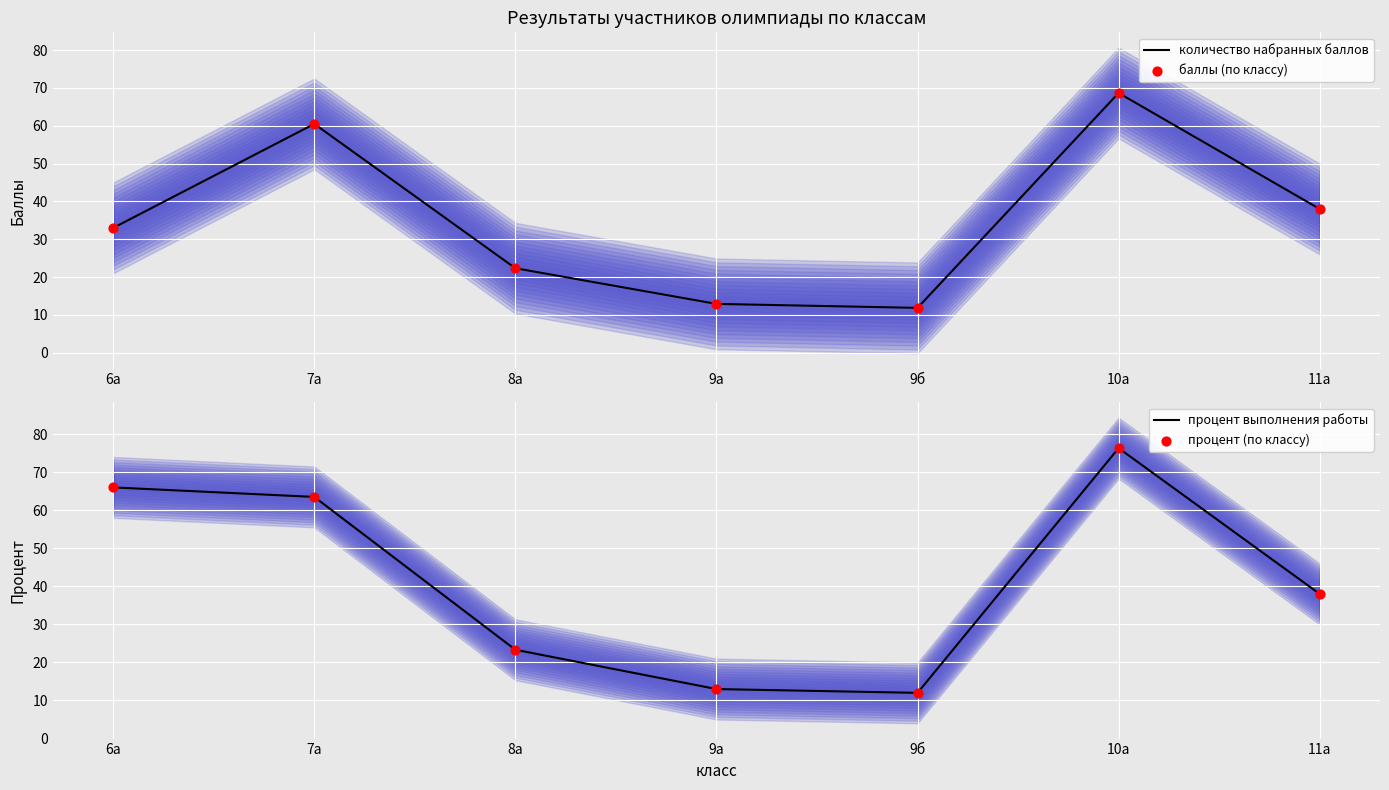

Which series has the largest total across all categories?

процент выполнения работы